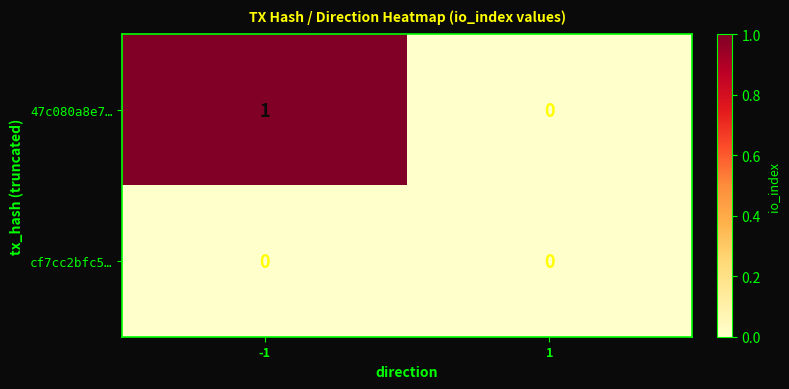

List the series in order of their overall mean, highest first.

47c080a8e7…, cf7cc2bfc5…